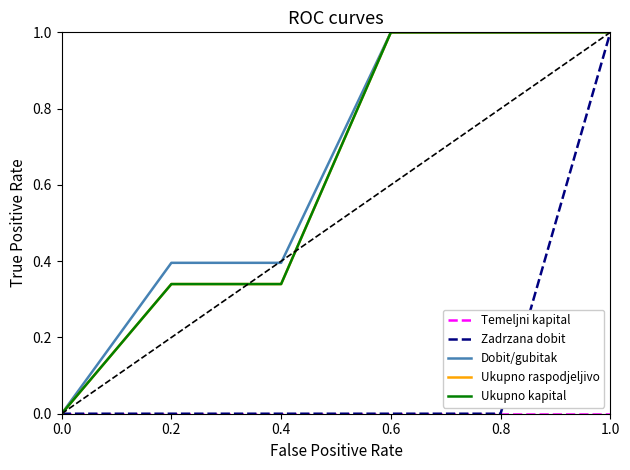

True or false: Zadrzana dobit and Ukupno kapital cross at least once.

False